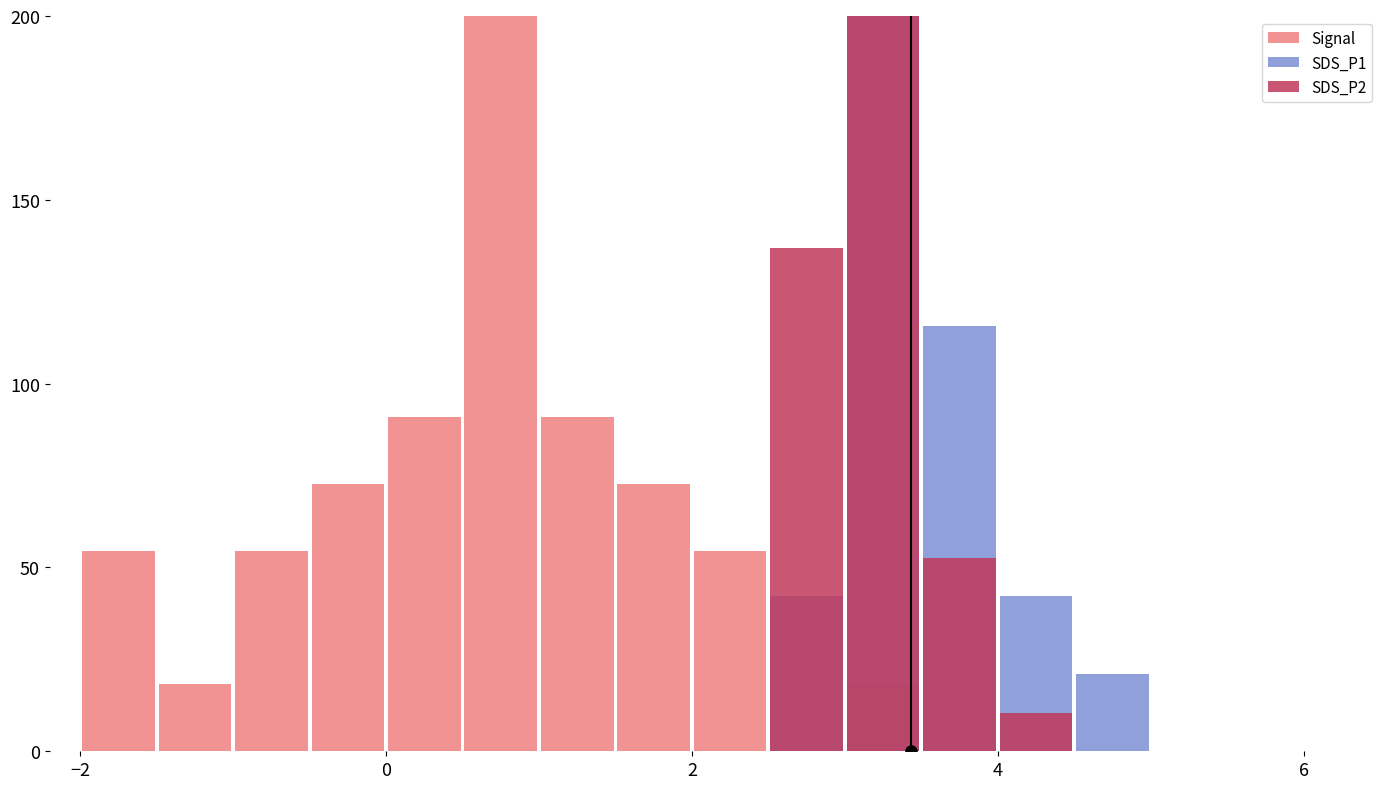

How many positive values does the Signal series have?

10